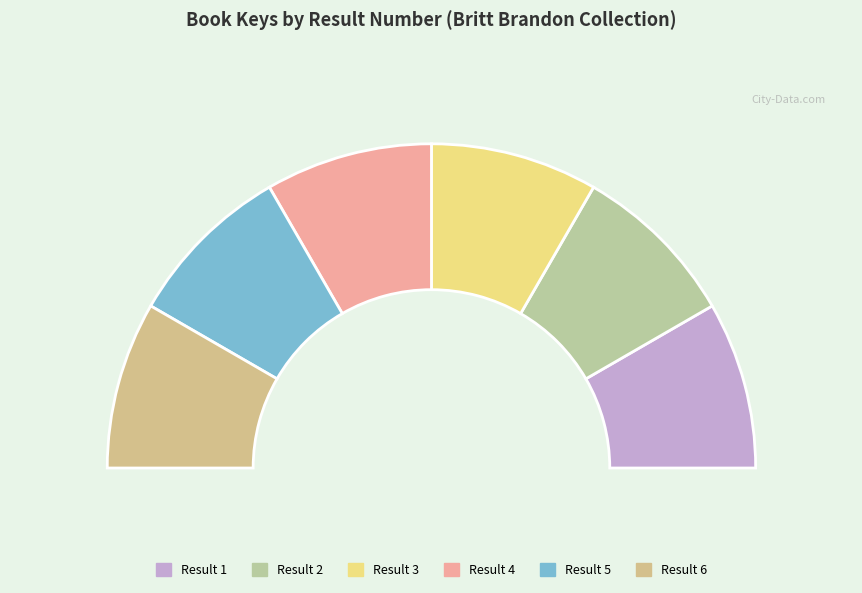

Do 5 and 4 together represent more than half of the pie?

No